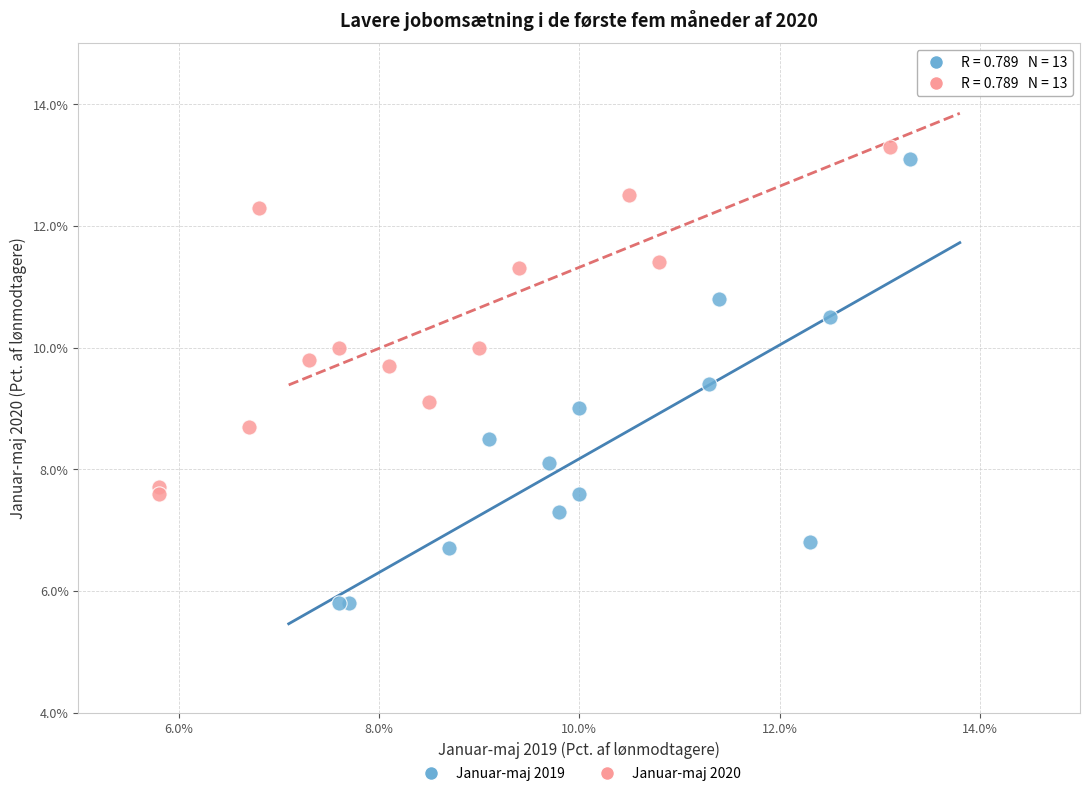

Which series contains the lowest Y value?

Januar-maj 2019